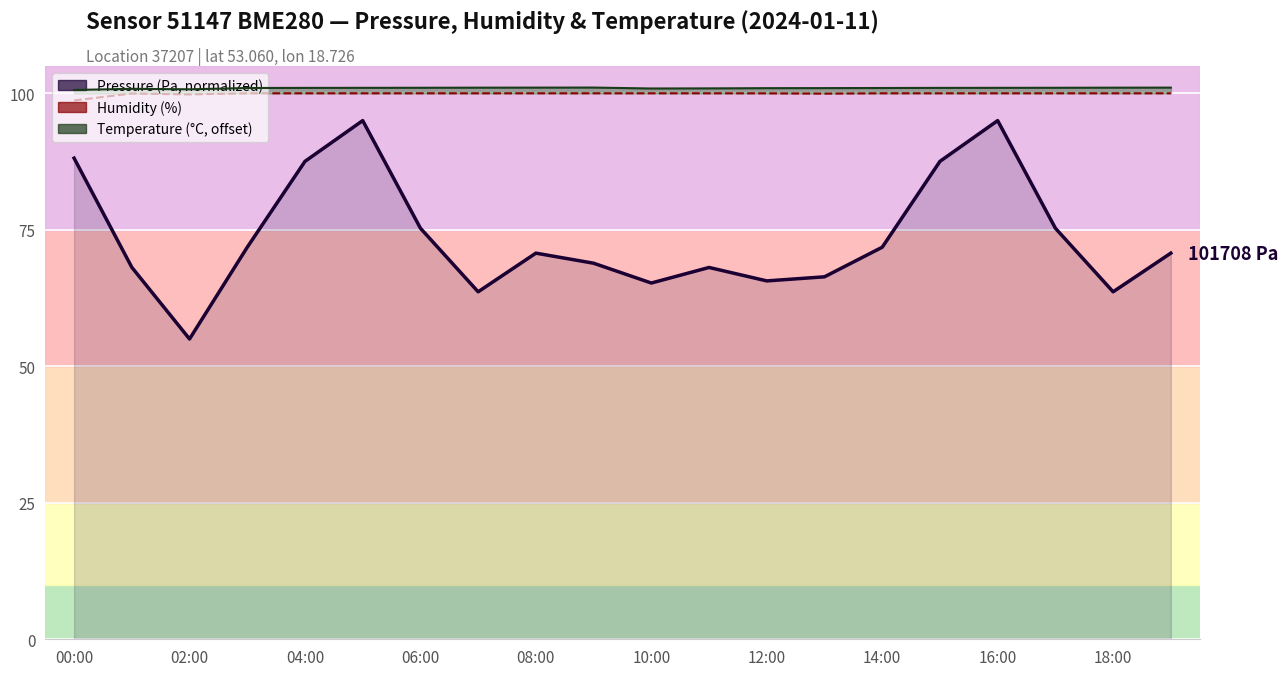

True or false: pressure and humidity (%) cross at least once.

False